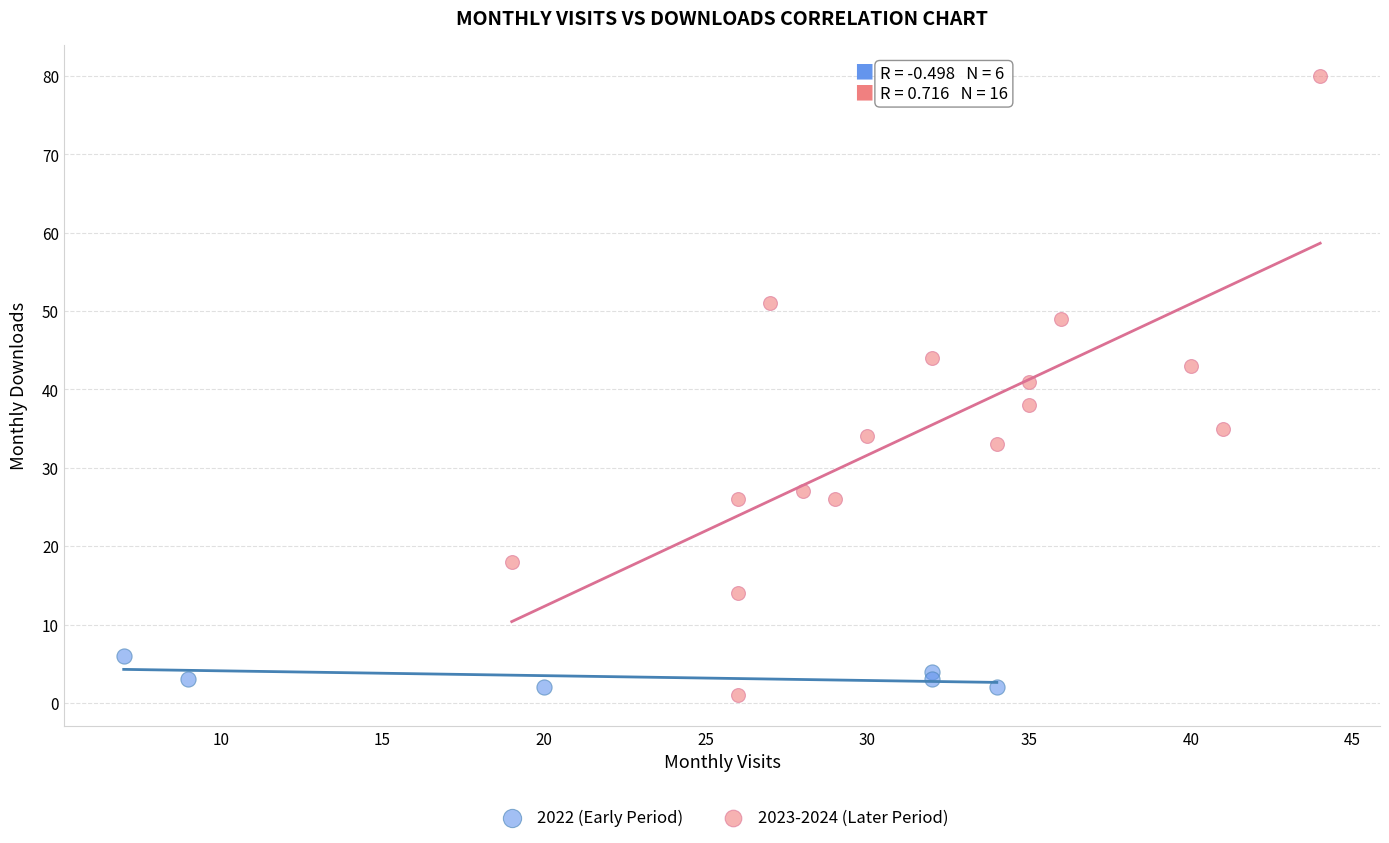

Which series has the widest spread of Y values?

2023-2024 (Later Period)